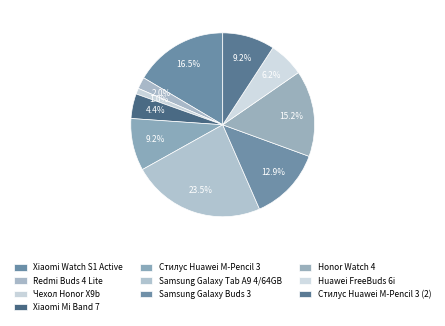

What is the largest slice in the pie chart?

Samsung Galaxy Tab A9 4/64GB